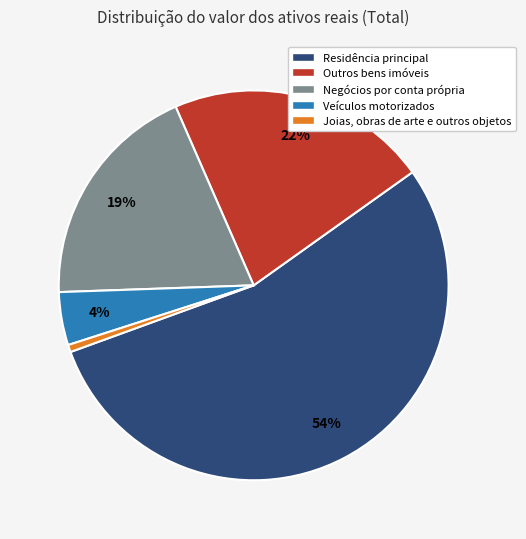

What percentage is the Outros bens imóveis slice, to the nearest percent?

22%